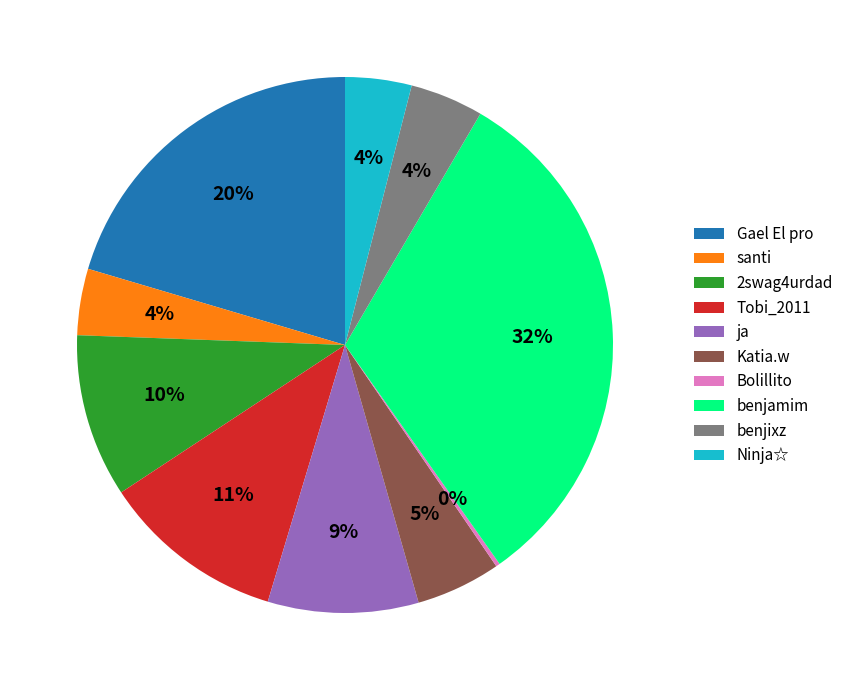

Between ja and benjamim, which is larger?

benjamim